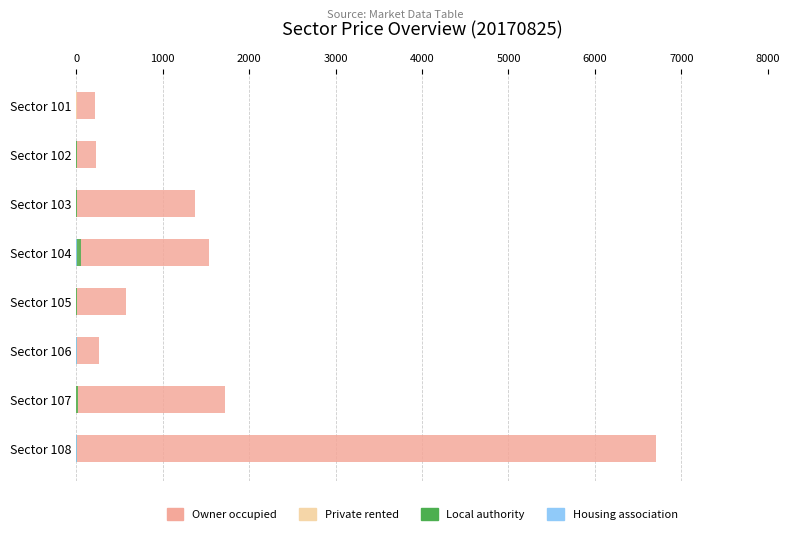

What is the average value of the Local authority series?

13